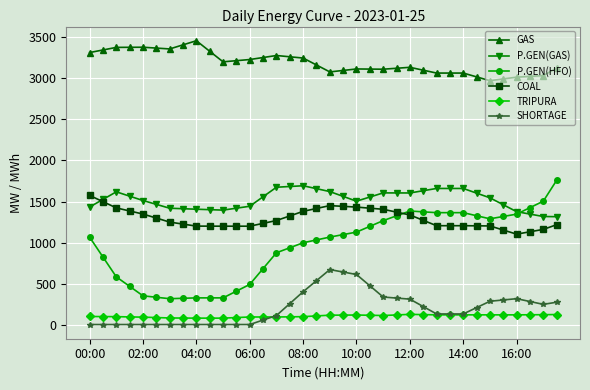

At how many categories does at least one series exceed 2373?

36